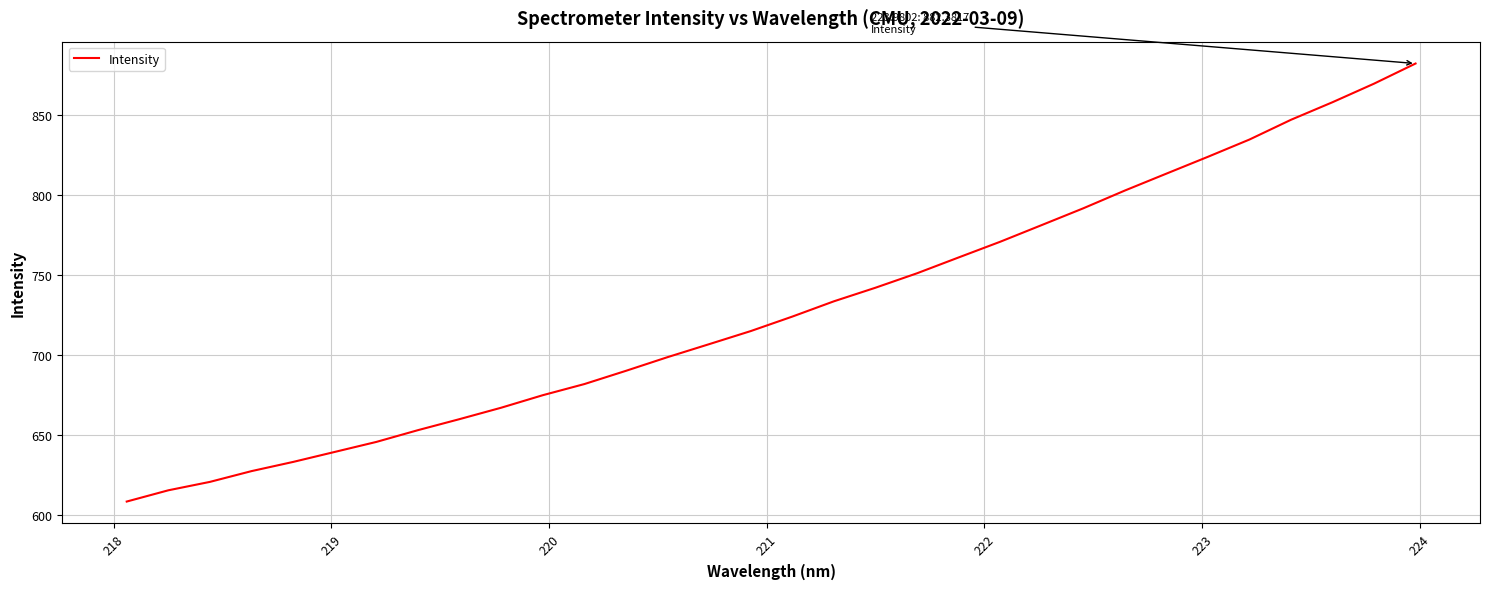

What is the smallest value displayed?

608.5